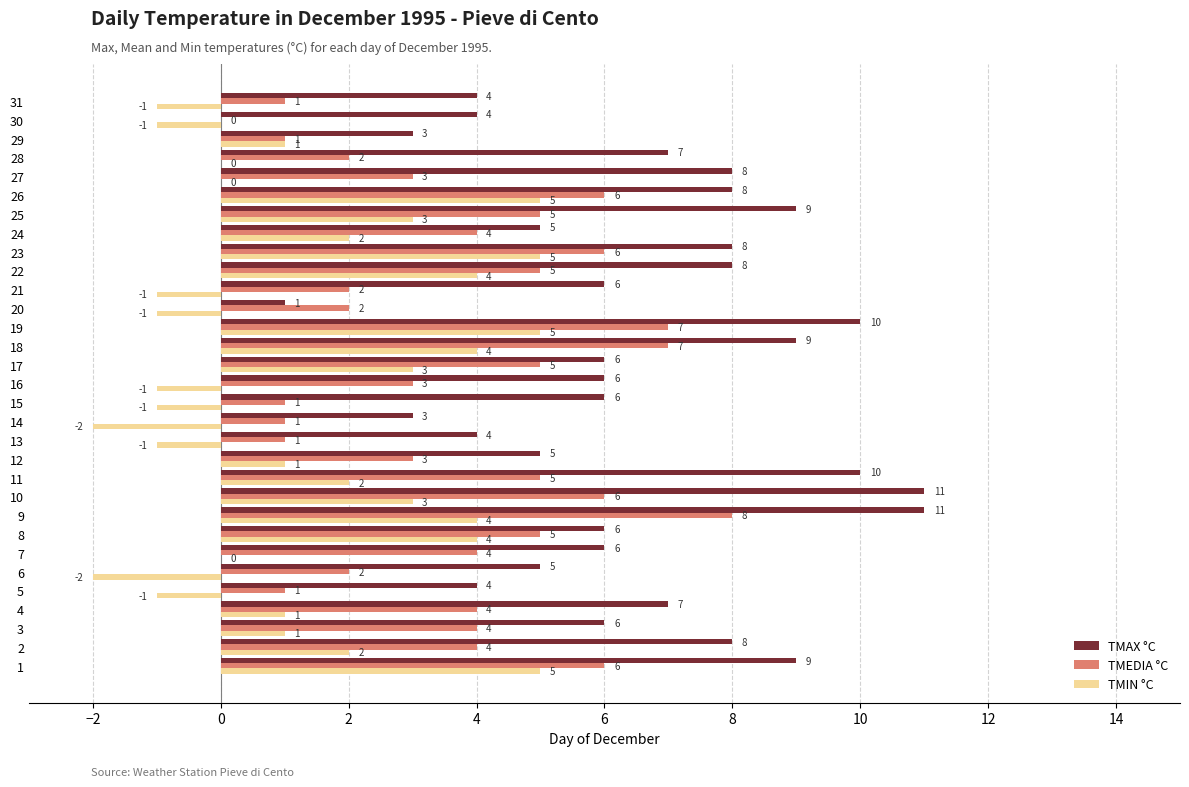

What are all the series names shown in the legend?

TMAX °C, TMEDIA °C, TMIN °C